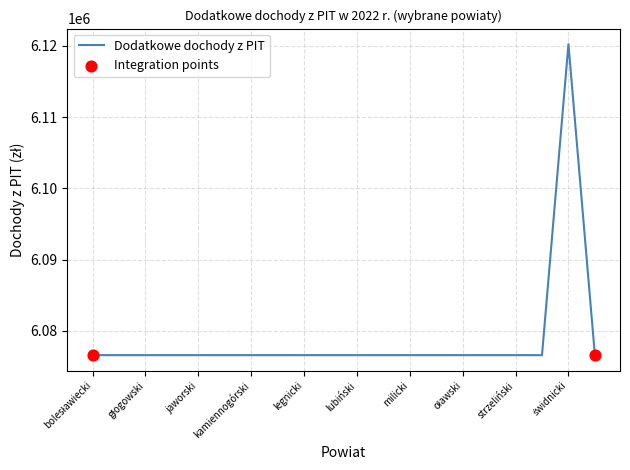

What is the smallest value displayed?

6076607.2